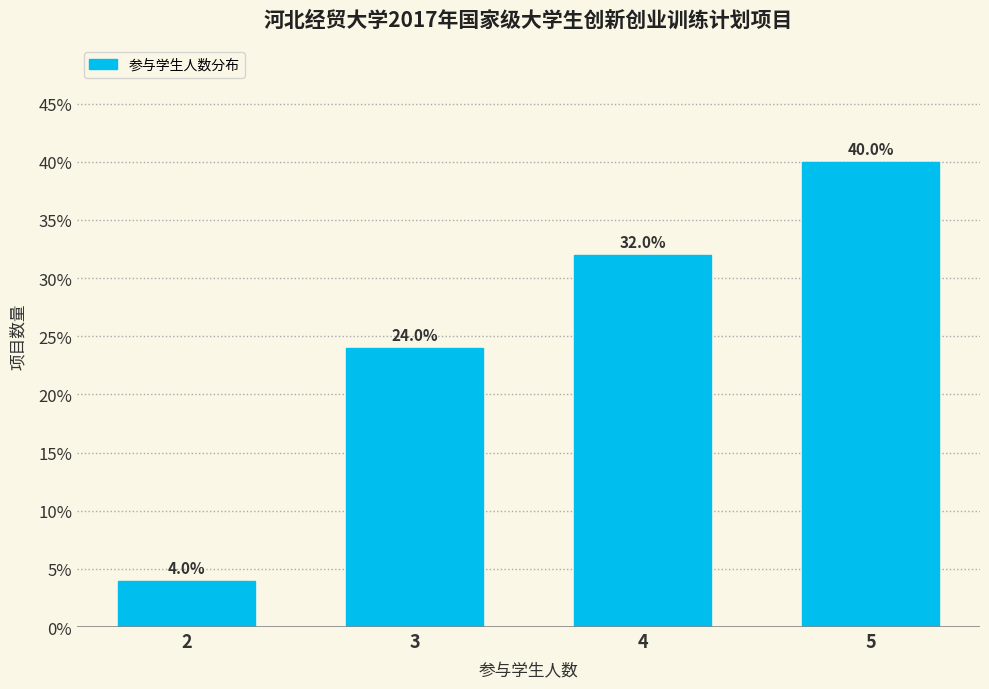

Reading right to left, transcribe all the data shown in this chart.

5=40	4=32	3=24	2=4